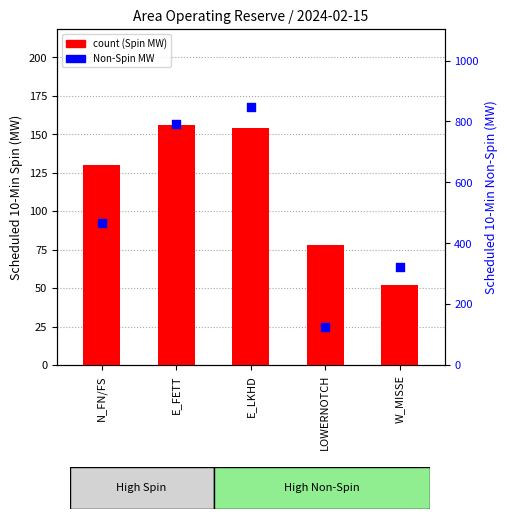

At which category is the sum across all series the highest?

E_LKHD